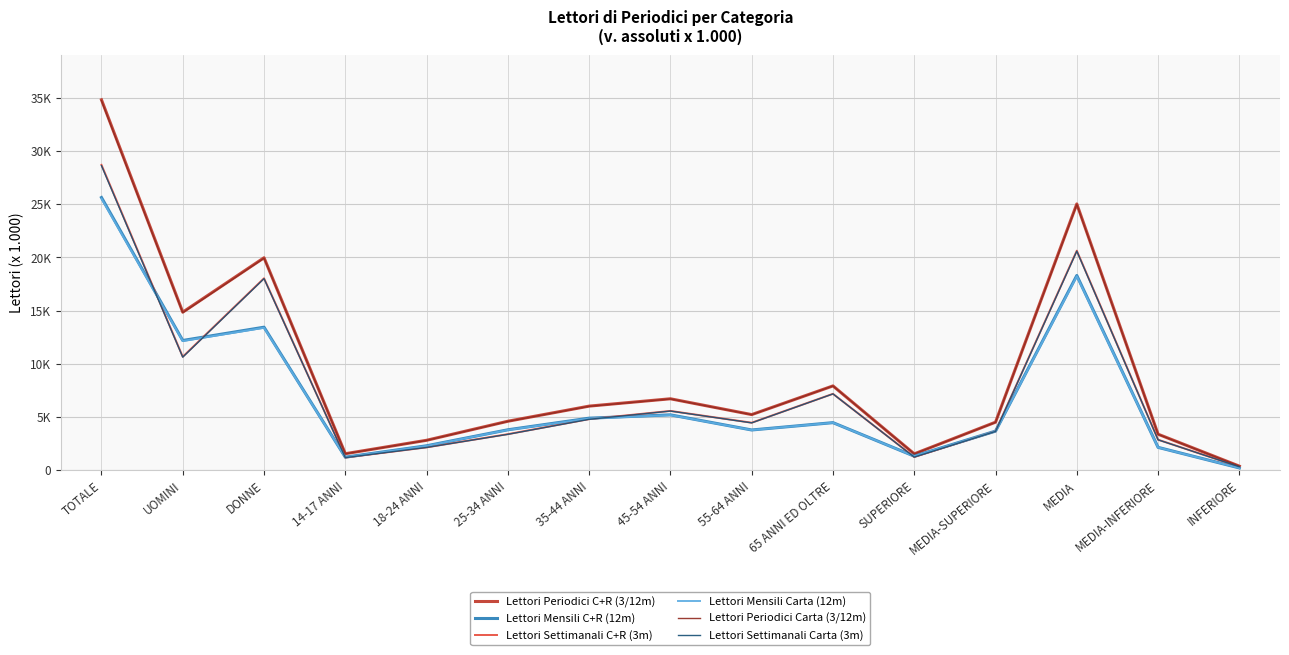

What are all the series names shown in the legend?

Lettori Periodici C+R (3/12m), Lettori Mensili C+R (12m), Lettori Settimanali C+R (3m), Lettori Mensili Carta (12m), Lettori Periodici Carta (3/12m), Lettori Settimanali Carta (3m)